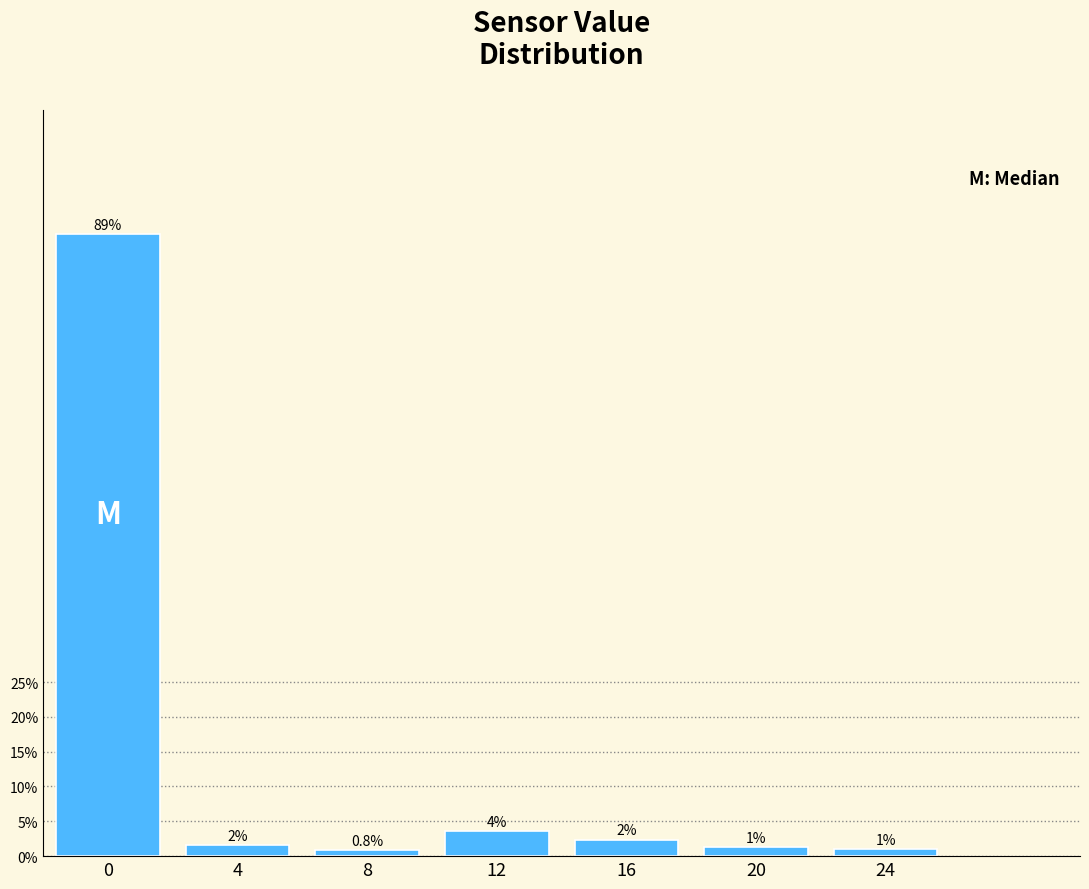

What is the average value?

14.3